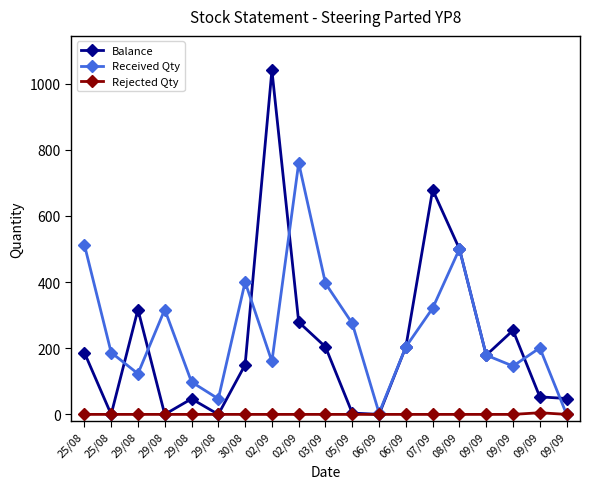

What is the label of the 19th point from the left?

09/09